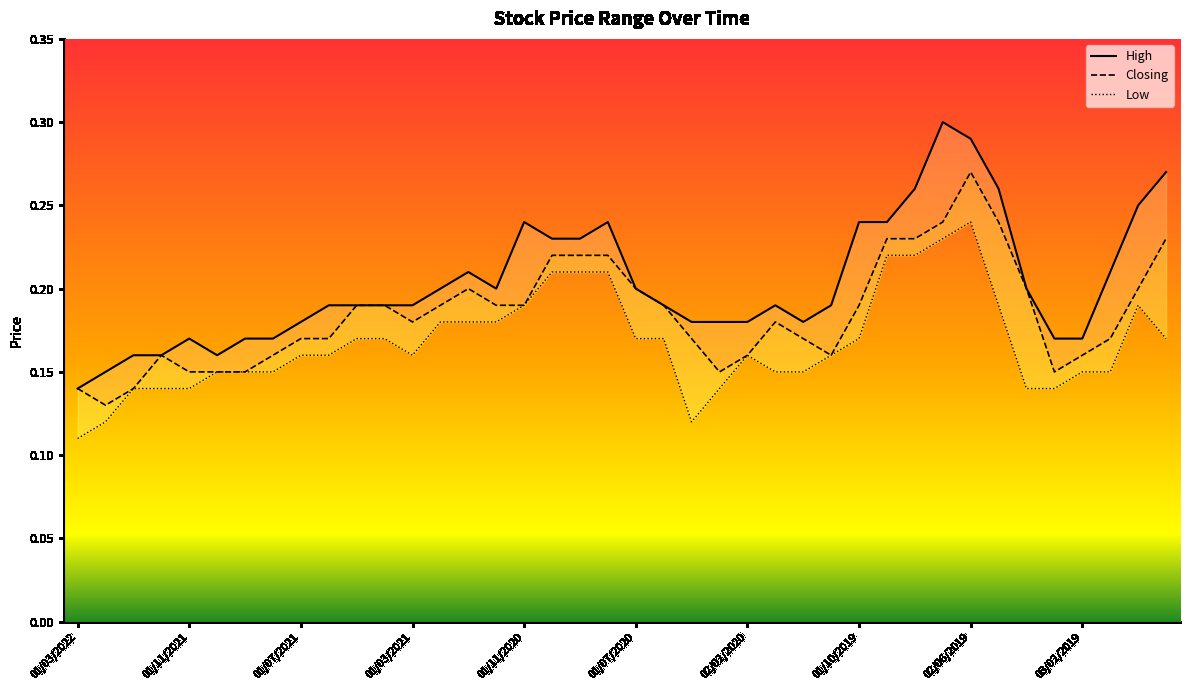

Rank the series at 01/09/2021 from lowest to highest value.

Closing, Low, High